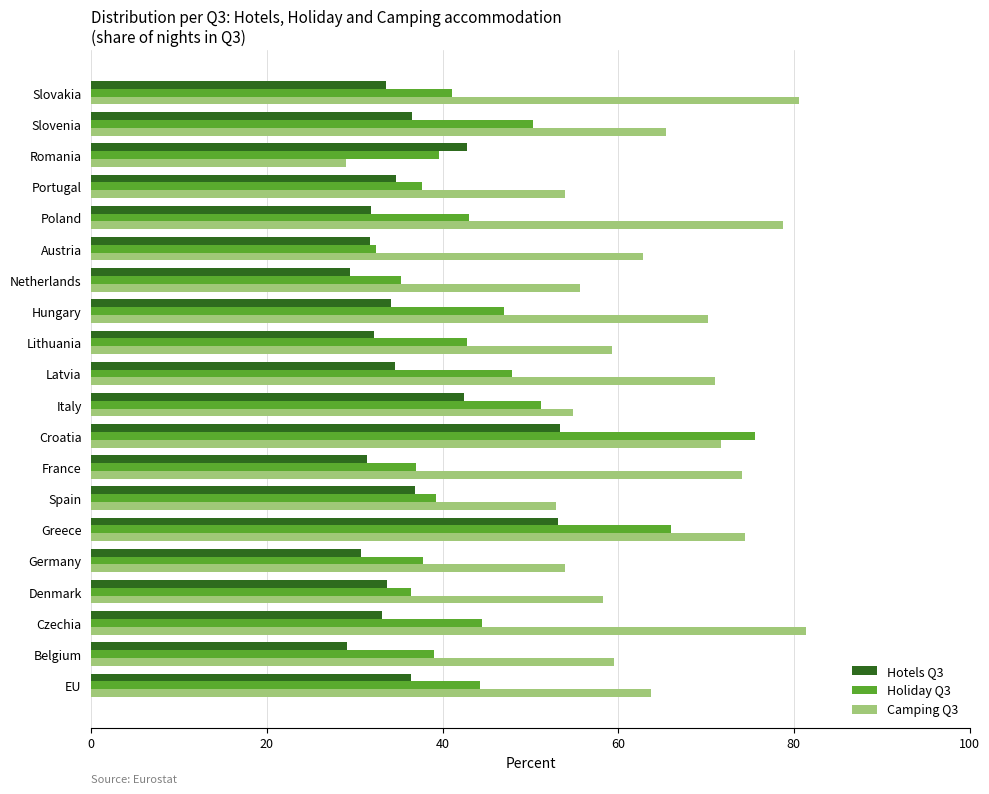

What is the average value of the Hotels Q3 series?

36.1